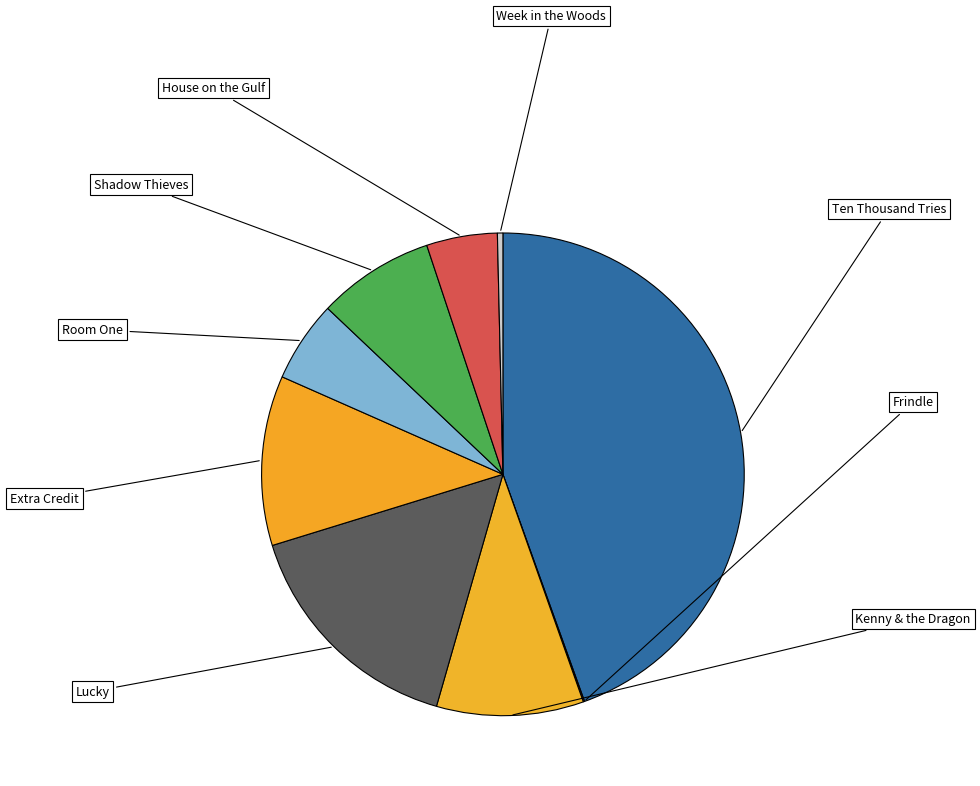

What is the smallest slice in the pie chart?

Frindle